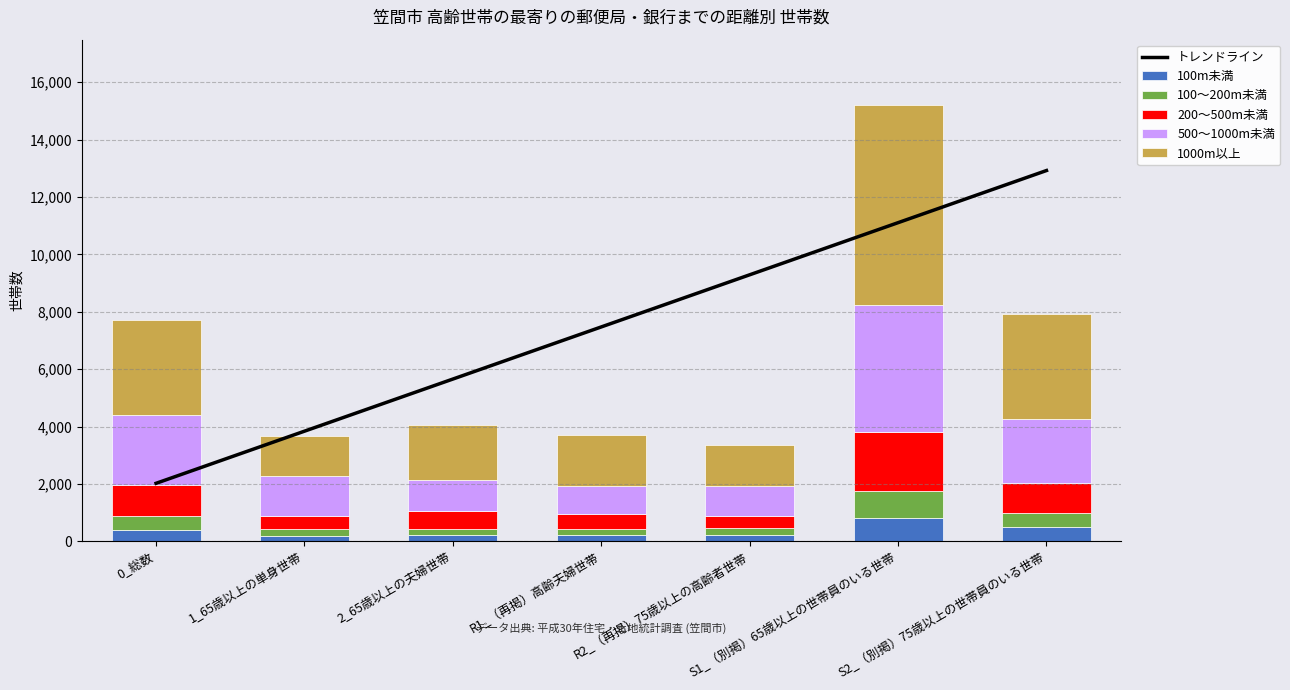

Are the bars horizontal?

No